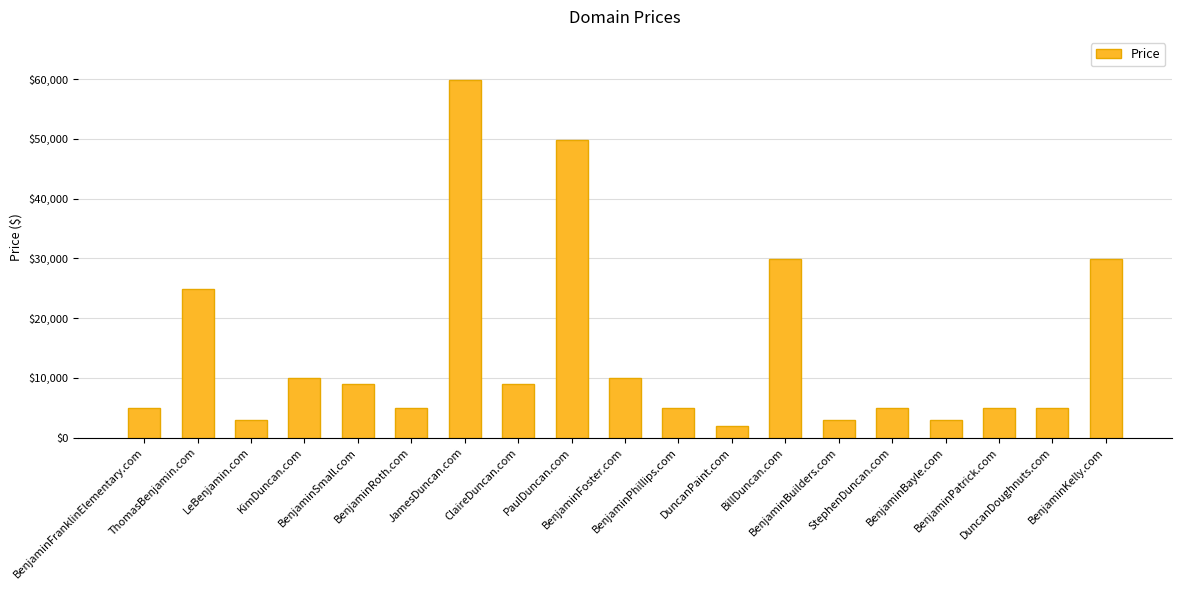

Between BenjaminRoth.com and BenjaminKelly.com, which is larger?

BenjaminKelly.com